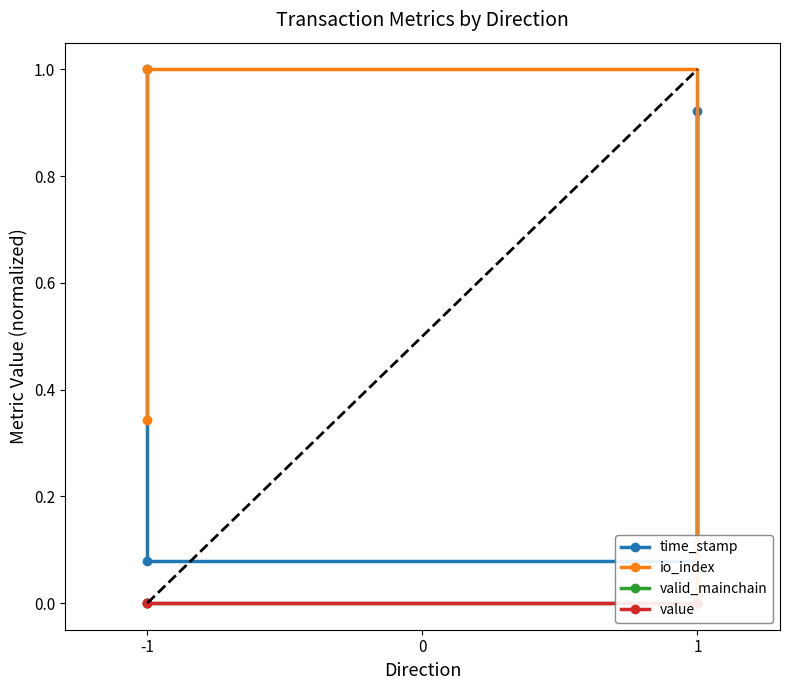

How many lines are shown in the chart?

4